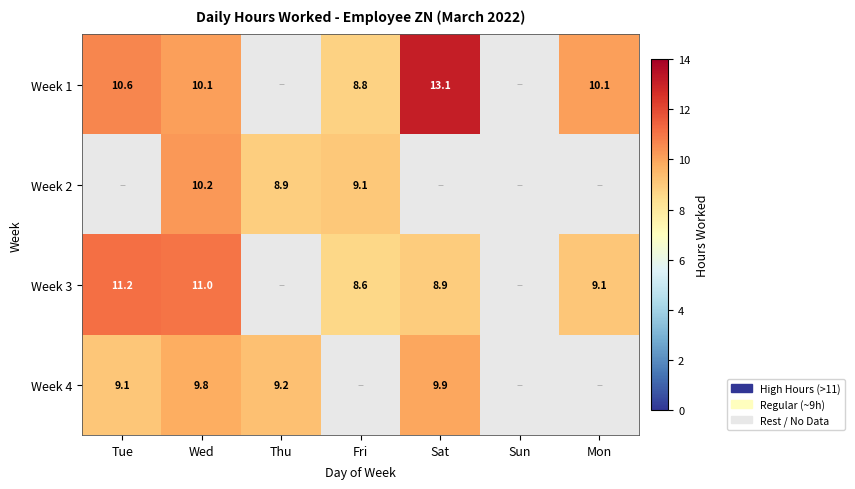

What is the difference between the highest and lowest values at Wed?

1.2